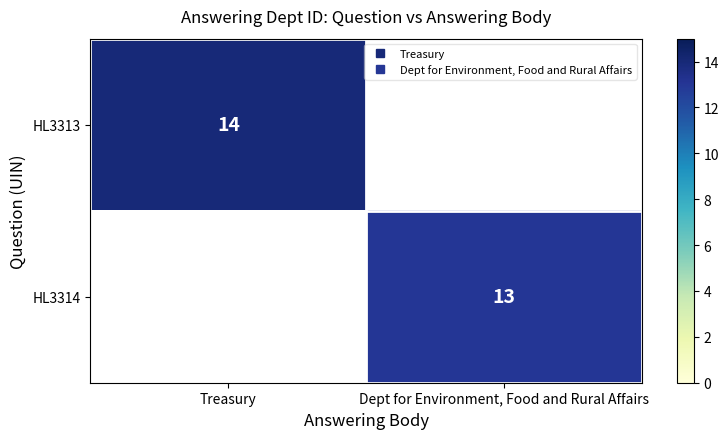

At how many categories does at least one series exceed 13?

1